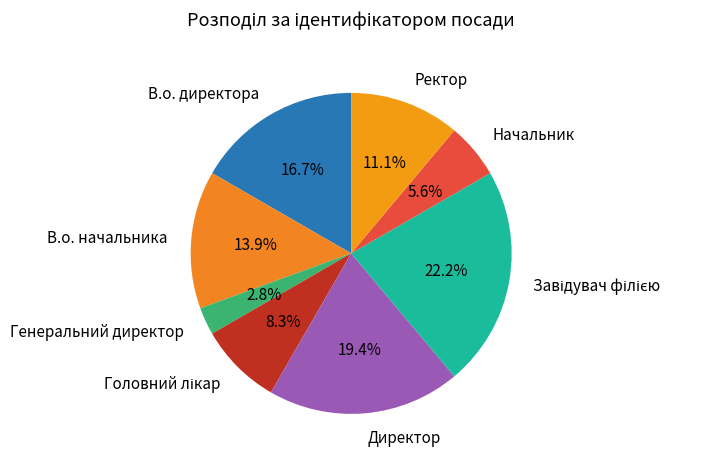

To the nearest percent, what is the difference between the largest and smallest slice percentages?

19%